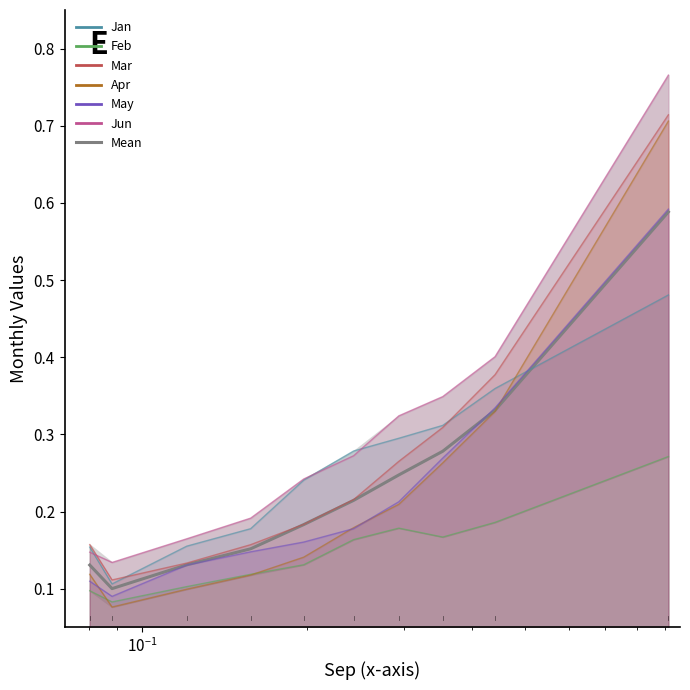

What is the average value?

0.2